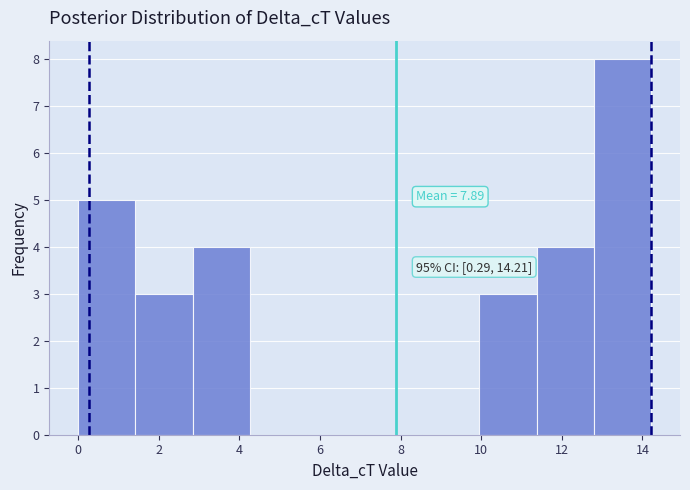

Over which range of the x-axis is the bar tallest?

12.8 to 14.2